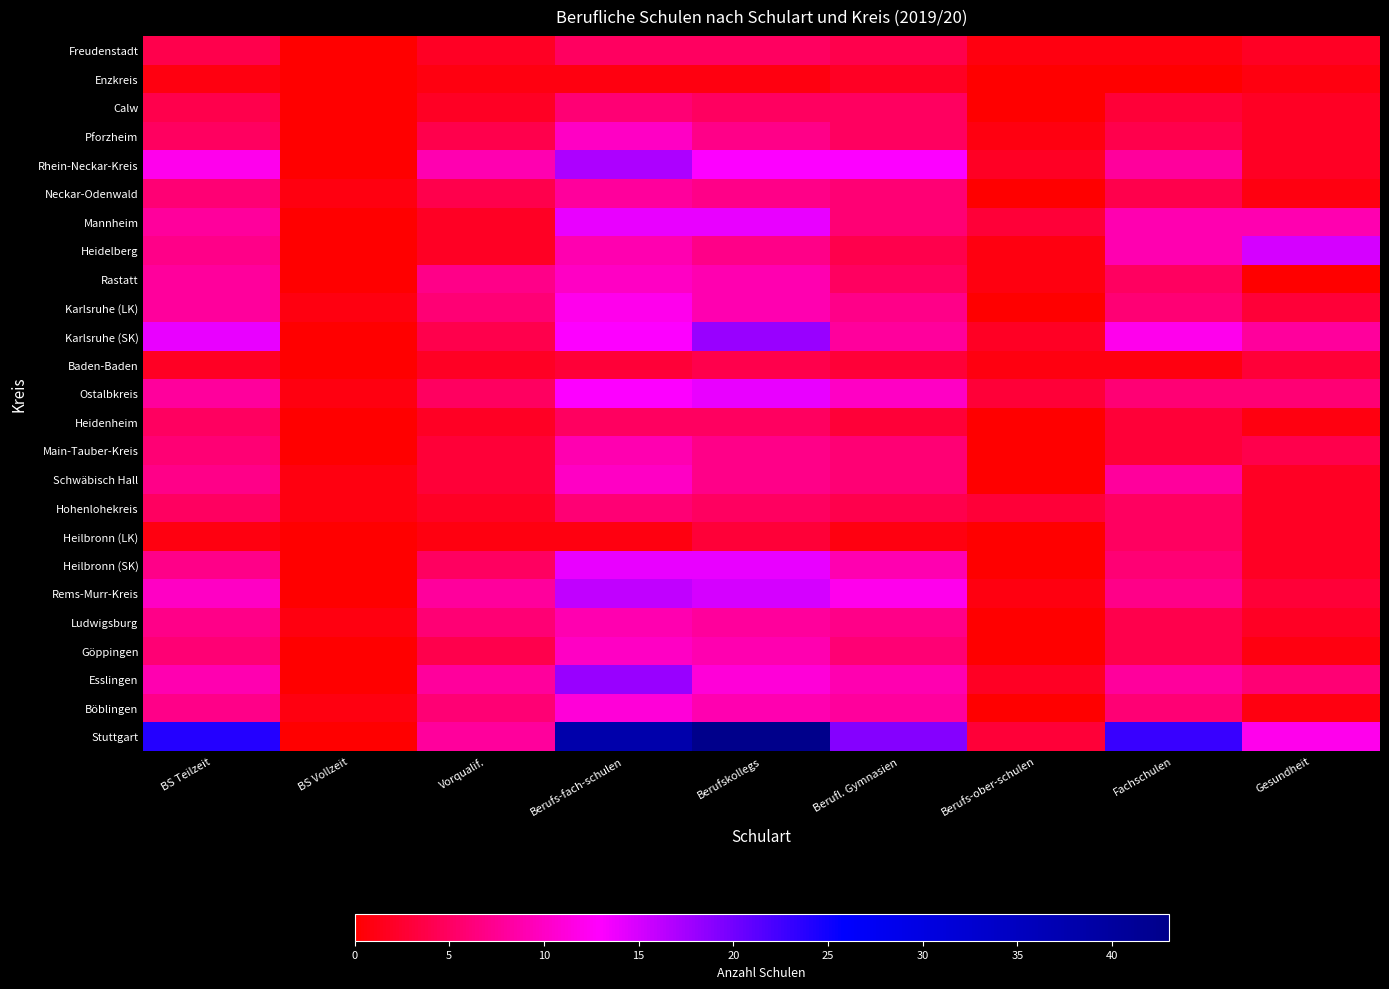

Reading left to right, list all the values displayed in this chart.

Stuttgart: BS Teilzeit=24	BS Vollzeit=0	Vorqualif.=8	Berufs-fach-schulen=38	Berufskollegs=43	Berufl. Gymnasien=19	Berufs-ober-schulen=3	Fachschulen=23	Gesundheit=12
Böblingen: BS Teilzeit=7	BS Vollzeit=1	Vorqualif.=6	Berufs-fach-schulen=11	Berufskollegs=9	Berufl. Gymnasien=8	Berufs-ober-schulen=0	Fachschulen=6	Gesundheit=1
Esslingen: BS Teilzeit=9	BS Vollzeit=0	Vorqualif.=8	Berufs-fach-schulen=18	Berufskollegs=11	Berufl. Gymnasien=9	Berufs-ober-schulen=2	Fachschulen=8	Gesundheit=6
Göppingen: BS Teilzeit=6	BS Vollzeit=0	Vorqualif.=4	Berufs-fach-schulen=10	Berufskollegs=9	Berufl. Gymnasien=6	Berufs-ober-schulen=0	Fachschulen=4	Gesundheit=1
Ludwigsburg: BS Teilzeit=7	BS Vollzeit=1	Vorqualif.=6	Berufs-fach-schulen=9	Berufskollegs=8	Berufl. Gymnasien=7	Berufs-ober-schulen=0	Fachschulen=4	Gesundheit=2
Rems-Murr-Kreis: BS Teilzeit=10	BS Vollzeit=0	Vorqualif.=8	Berufs-fach-schulen=16	Berufskollegs=15	Berufl. Gymnasien=12	Berufs-ober-schulen=1	Fachschulen=7	Gesundheit=3
Heilbronn (SK): BS Teilzeit=7	BS Vollzeit=0	Vorqualif.=5	Berufs-fach-schulen=14	Berufskollegs=14	Berufl. Gymnasien=9	Berufs-ober-schulen=0	Fachschulen=6	Gesundheit=2
Heilbronn (LK): BS Teilzeit=1	BS Vollzeit=0	Vorqualif.=1	Berufs-fach-schulen=1	Berufskollegs=3	Berufl. Gymnasien=1	Berufs-ober-schulen=0	Fachschulen=5	Gesundheit=2
Hohenlohekreis: BS Teilzeit=5	BS Vollzeit=1	Vorqualif.=2	Berufs-fach-schulen=6	Berufskollegs=5	Berufl. Gymnasien=4	Berufs-ober-schulen=3	Fachschulen=5	Gesundheit=2
Schwäbisch Hall: BS Teilzeit=7	BS Vollzeit=1	Vorqualif.=3	Berufs-fach-schulen=10	Berufskollegs=7	Berufl. Gymnasien=6	Berufs-ober-schulen=0	Fachschulen=8	Gesundheit=2
Main-Tauber-Kreis: BS Teilzeit=6	BS Vollzeit=0	Vorqualif.=3	Berufs-fach-schulen=9	Berufskollegs=7	Berufl. Gymnasien=6	Berufs-ober-schulen=0	Fachschulen=3	Gesundheit=4
Heidenheim: BS Teilzeit=5	BS Vollzeit=0	Vorqualif.=2	Berufs-fach-schulen=5	Berufskollegs=5	Berufl. Gymnasien=3	Berufs-ober-schulen=0	Fachschulen=3	Gesundheit=1
Ostalbkreis: BS Teilzeit=8	BS Vollzeit=1	Vorqualif.=5	Berufs-fach-schulen=13	Berufskollegs=14	Berufl. Gymnasien=10	Berufs-ober-schulen=3	Fachschulen=6	Gesundheit=6
Baden-Baden: BS Teilzeit=2	BS Vollzeit=0	Vorqualif.=2	Berufs-fach-schulen=3	Berufskollegs=4	Berufl. Gymnasien=3	Berufs-ober-schulen=1	Fachschulen=1	Gesundheit=3
Karlsruhe (SK): BS Teilzeit=14	BS Vollzeit=0	Vorqualif.=4	Berufs-fach-schulen=13	Berufskollegs=18	Berufl. Gymnasien=8	Berufs-ober-schulen=2	Fachschulen=12	Gesundheit=8
Karlsruhe (LK): BS Teilzeit=8	BS Vollzeit=1	Vorqualif.=6	Berufs-fach-schulen=12	Berufskollegs=9	Berufl. Gymnasien=7	Berufs-ober-schulen=0	Fachschulen=6	Gesundheit=3
Rastatt: BS Teilzeit=8	BS Vollzeit=0	Vorqualif.=7	Berufs-fach-schulen=10	Berufskollegs=9	Berufl. Gymnasien=5	Berufs-ober-schulen=1	Fachschulen=5	Gesundheit=0
Heidelberg: BS Teilzeit=7	BS Vollzeit=0	Vorqualif.=2	Berufs-fach-schulen=9	Berufskollegs=7	Berufl. Gymnasien=4	Berufs-ober-schulen=1	Fachschulen=9	Gesundheit=15
Mannheim: BS Teilzeit=8	BS Vollzeit=0	Vorqualif.=2	Berufs-fach-schulen=14	Berufskollegs=14	Berufl. Gymnasien=6	Berufs-ober-schulen=3	Fachschulen=9	Gesundheit=9
Neckar-Odenwald: BS Teilzeit=6	BS Vollzeit=1	Vorqualif.=4	Berufs-fach-schulen=8	Berufskollegs=7	Berufl. Gymnasien=6	Berufs-ober-schulen=0	Fachschulen=4	Gesundheit=1
Rhein-Neckar-Kreis: BS Teilzeit=12	BS Vollzeit=0	Vorqualif.=9	Berufs-fach-schulen=17	Berufskollegs=13	Berufl. Gymnasien=13	Berufs-ober-schulen=2	Fachschulen=8	Gesundheit=2
Pforzheim: BS Teilzeit=5	BS Vollzeit=0	Vorqualif.=4	Berufs-fach-schulen=10	Berufskollegs=7	Berufl. Gymnasien=5	Berufs-ober-schulen=1	Fachschulen=4	Gesundheit=2
Calw: BS Teilzeit=4	BS Vollzeit=0	Vorqualif.=2	Berufs-fach-schulen=6	Berufskollegs=5	Berufl. Gymnasien=5	Berufs-ober-schulen=0	Fachschulen=3	Gesundheit=2
Enzkreis: BS Teilzeit=1	BS Vollzeit=0	Vorqualif.=1	Berufs-fach-schulen=1	Berufskollegs=1	Berufl. Gymnasien=2	Berufs-ober-schulen=0	Fachschulen=0	Gesundheit=1
Freudenstadt: BS Teilzeit=4	BS Vollzeit=0	Vorqualif.=2	Berufs-fach-schulen=5	Berufskollegs=5	Berufl. Gymnasien=4	Berufs-ober-schulen=1	Fachschulen=1	Gesundheit=2